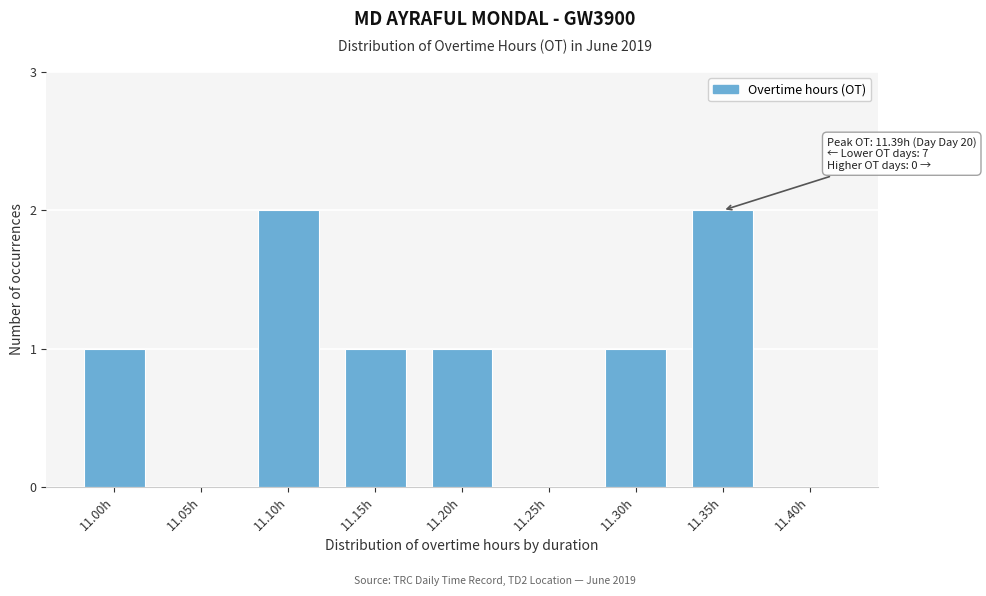

Reading left to right, extract all data points from this chart.

11.00h=1	11.05h=0	11.10h=2	11.15h=1	11.20h=1	11.25h=0	11.30h=1	11.35h=2	11.40h=0